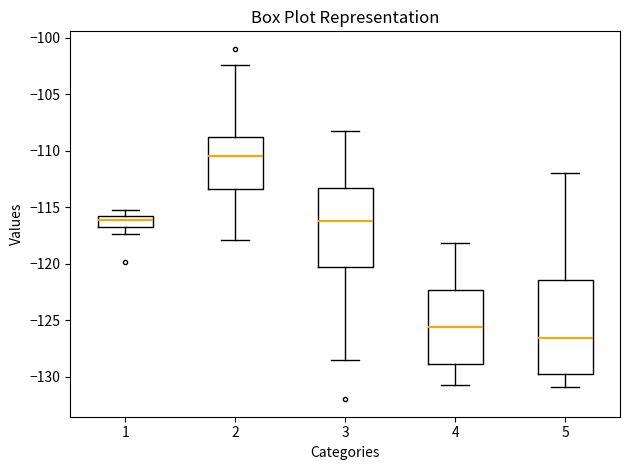

Which box's median line is the highest?

2